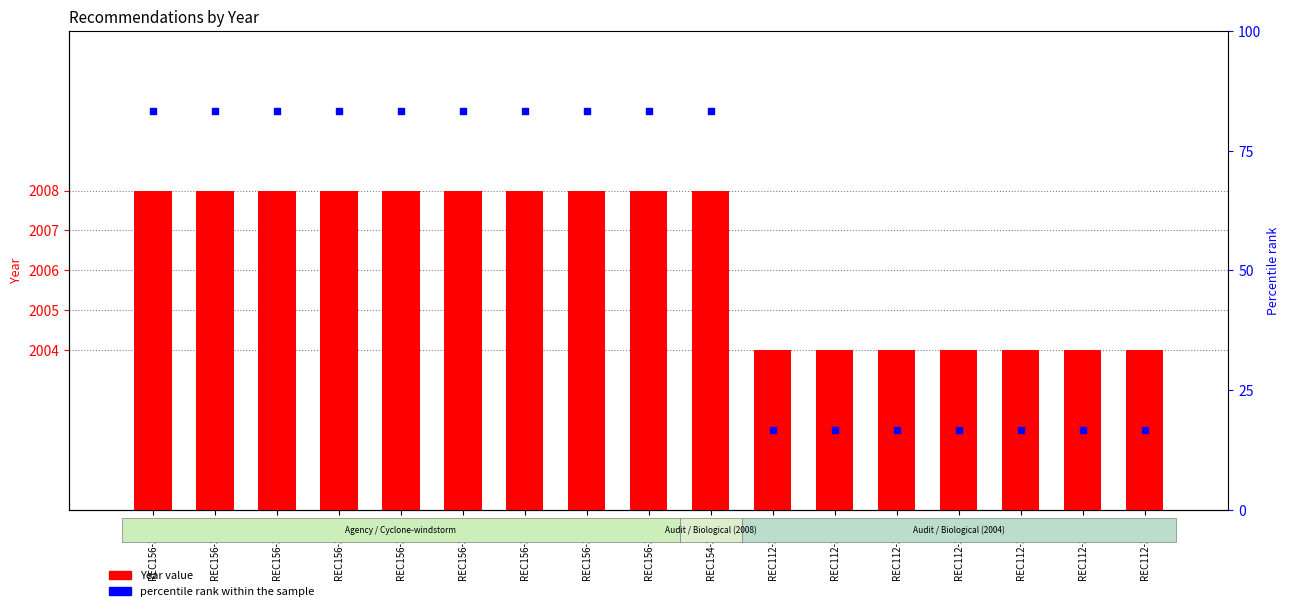

What is the total value across all series at REC112-3929?

2020.7